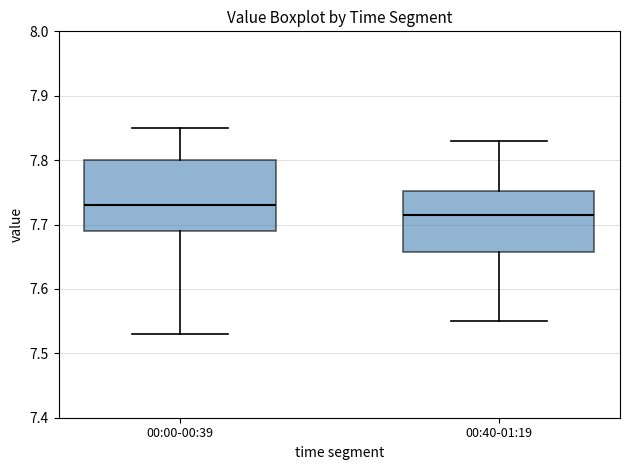

Reading left to right, transcribe this box plot: for each box, give where its median line is, the range the box spans, and where its two whiskers end, as read against the y-axis. The values are not printed on the chart, so give them approximately, as read against the axis.

00:00-00:39: median 7.73, box 7.69 to 7.80, whiskers 7.53 to 7.85
00:40-01:19: median 7.72, box 7.66 to 7.75, whiskers 7.55 to 7.83